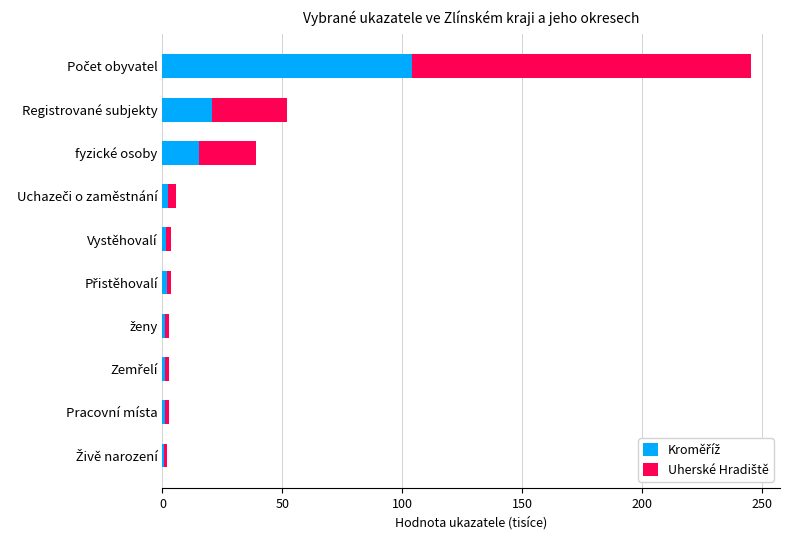

How many distinct data groups are displayed?

2